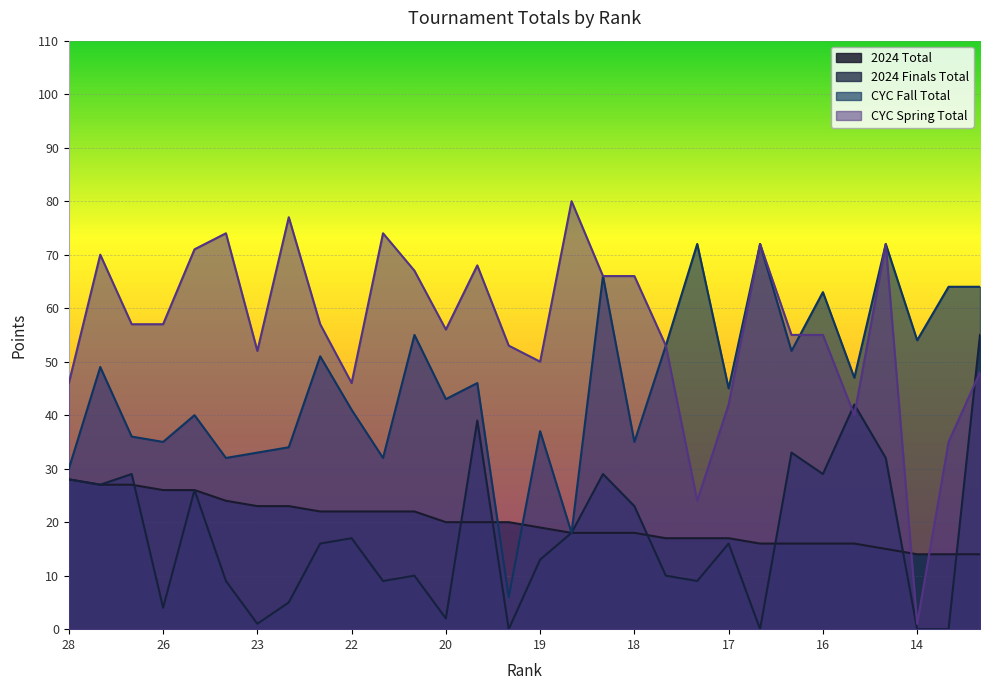

After their last crossing, which series has the higher values: CYC Spring Total or 2024 Total?

CYC Spring Total